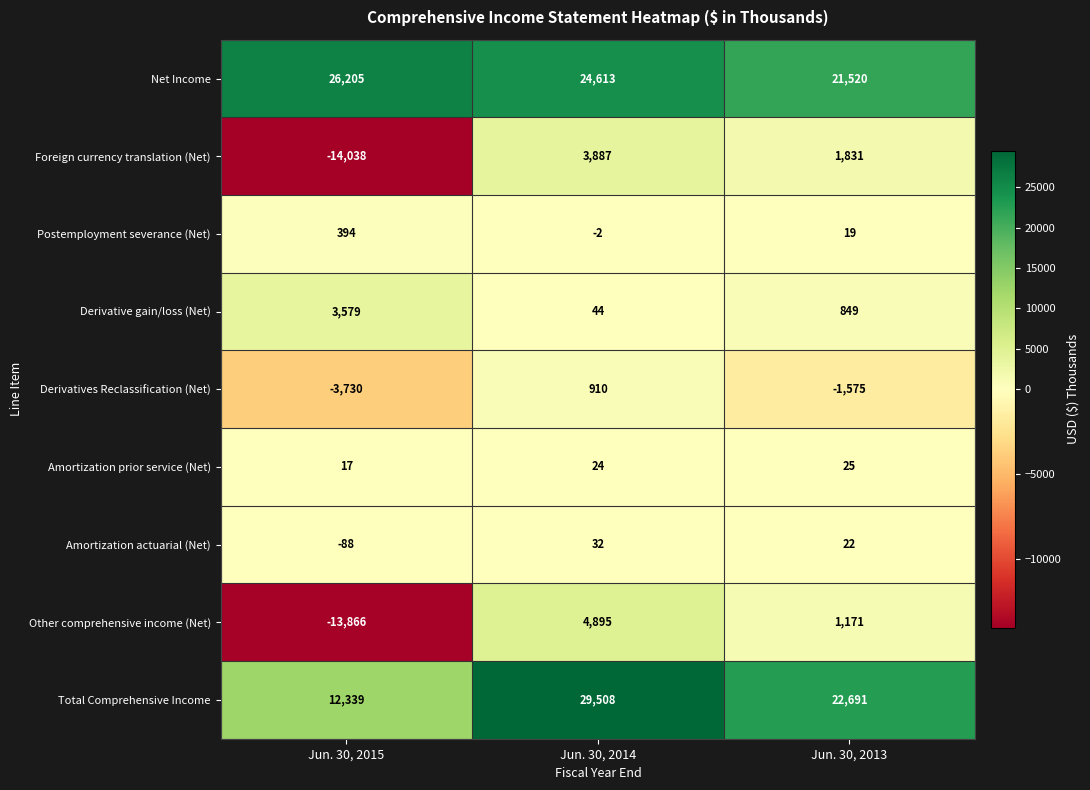

Is it true that Postemployment severance (Net) equals -1 at Jun. 30, 2014?

False